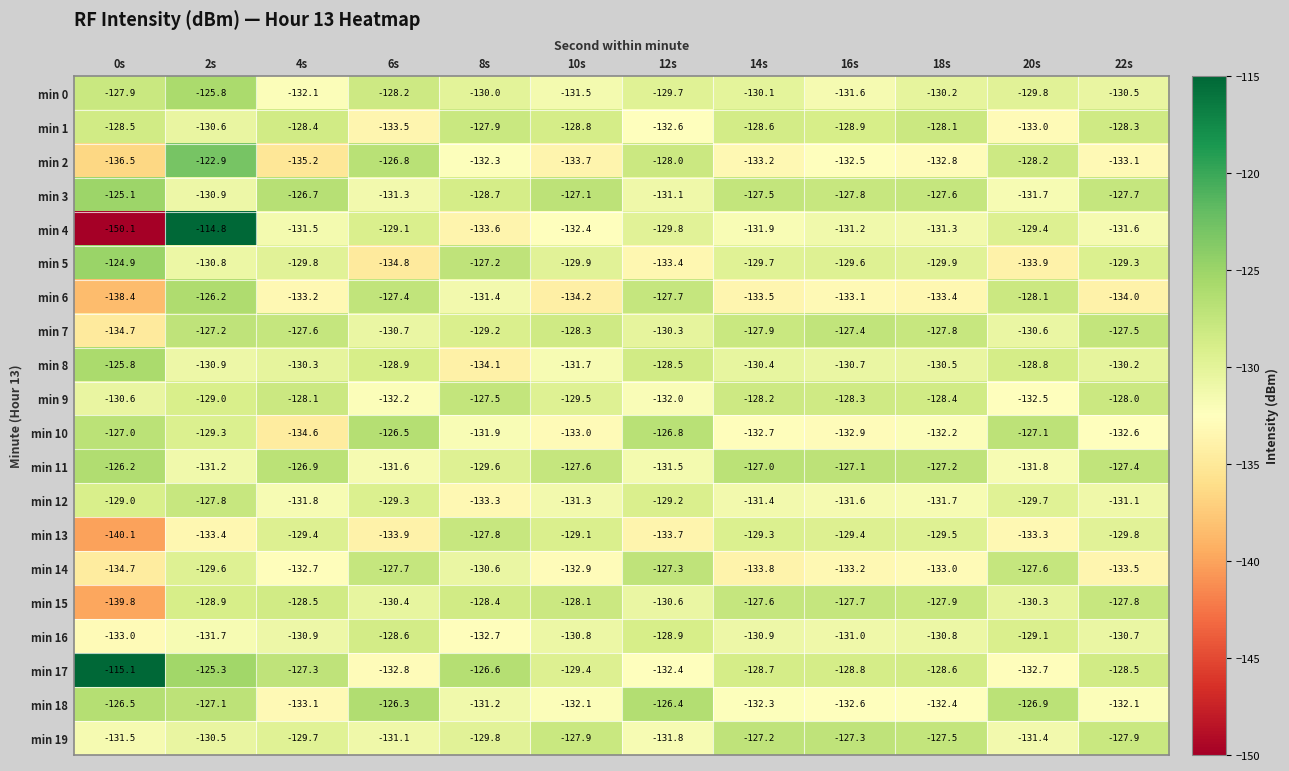

Where does the min 17 series first go above -128?

0s